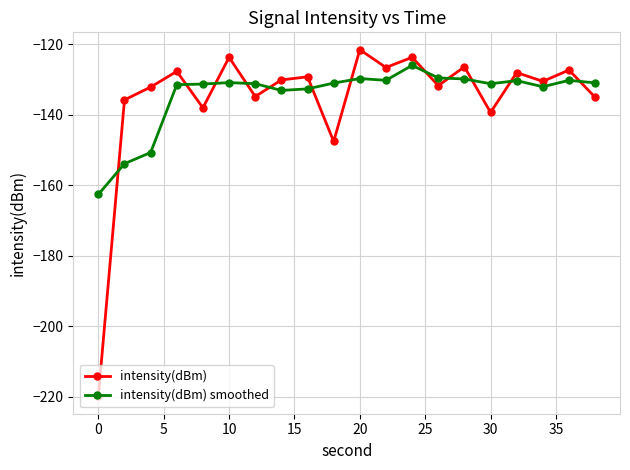

Which series ends up on top after the final intersection of intensity(dBm) and intensity(dBm) smoothed?

intensity(dBm) smoothed